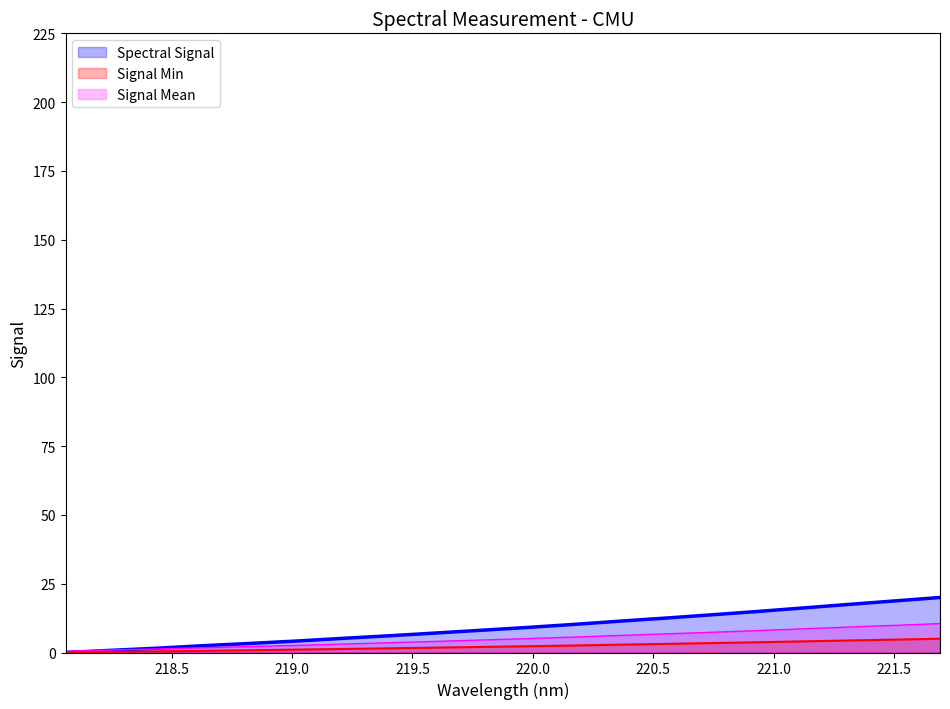

Rank the categories by value from highest to lowest.

221.6902, 221.4993, 221.3083, 221.1174, 220.9264, 220.7354, 220.5444, 220.3533, 220.1623, 219.9712, 219.7801, 219.589, 219.3979, 219.2067, 219.0156, 218.8244, 218.6332, 218.442, 218.2508, 218.0596